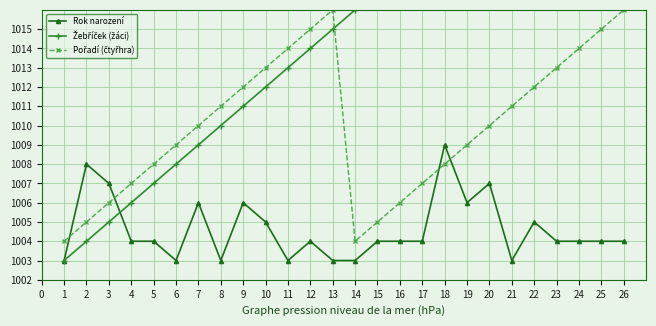

What is the value of the Pořadí (čtyřhra) point at the 24th from the left?

1014